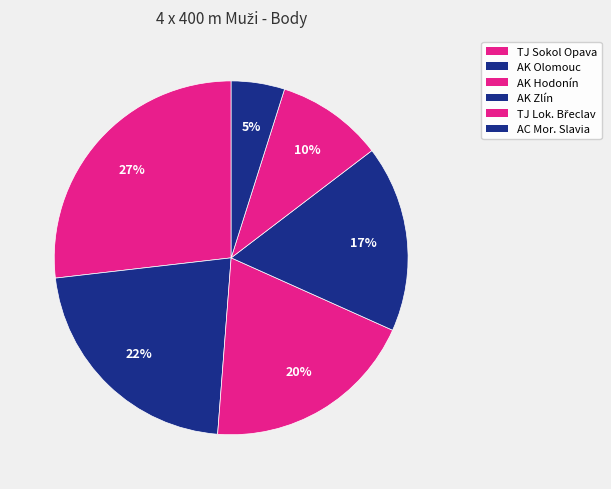

Count the number of slices in the pie.

6